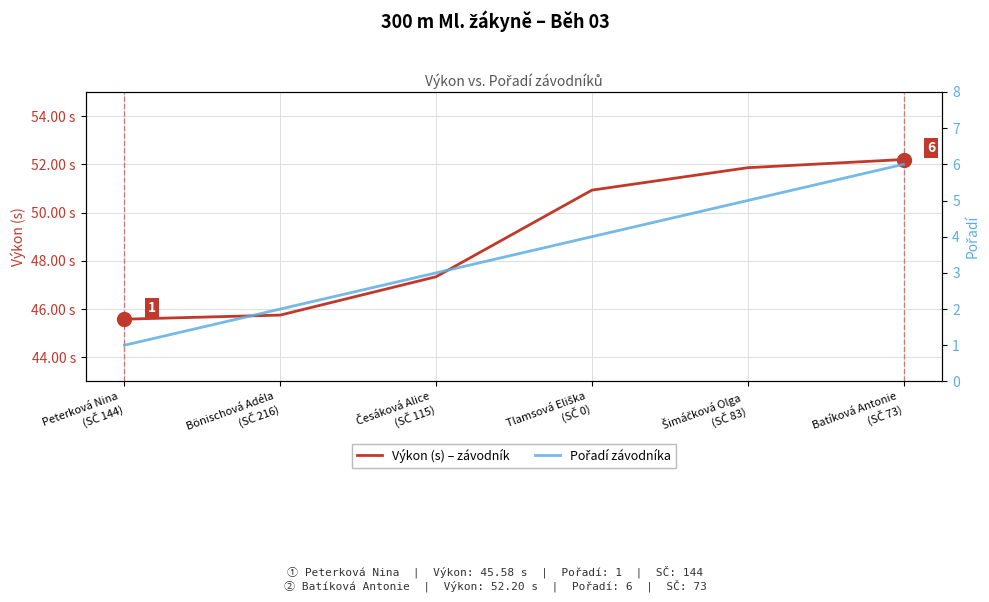

How many Pořadí závodníka values are between 2 and 5?

4